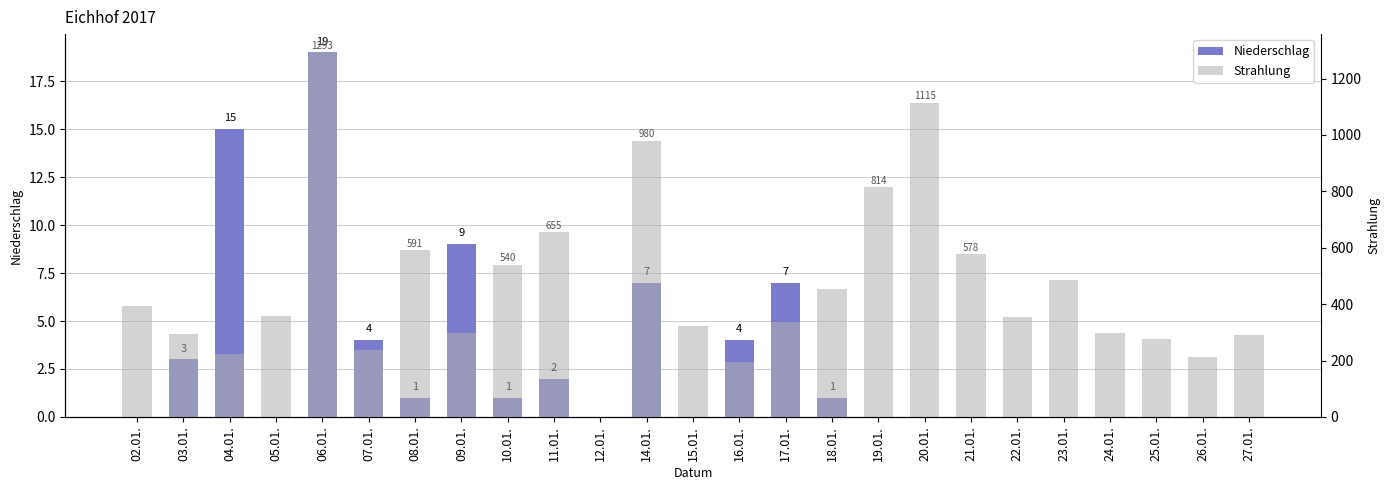

At which label is Niederschlag closest to 9?

09.01.